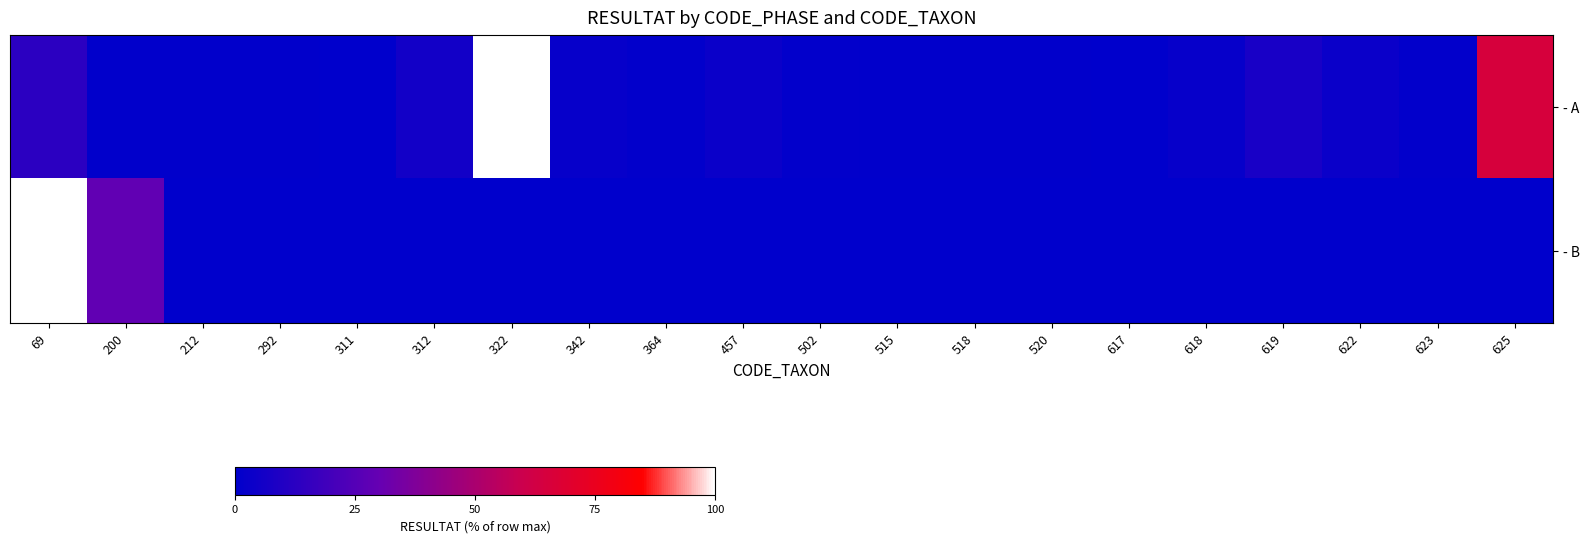

Reading left to right, extract all data points from this chart.

- A: 69=13.2	200=0.5	212=0.5	292=0.5	311=0.0	312=5.8	322=100.0	342=2.1	364=1.1	457=3.2	502=1.1	515=0.5	518=0.5	520=0.5	617=0.0	618=2.1	619=7.4	622=3.2	623=1.1	625=65.1
- B: 69=100.0	200=28.6	212=0.0	292=0.0	311=0.0	312=0.0	322=0.0	342=0.0	364=0.0	457=0.0	502=0.0	515=0.0	518=0.0	520=0.0	617=0.0	618=0.0	619=0.0	622=0.0	623=0.0	625=0.0